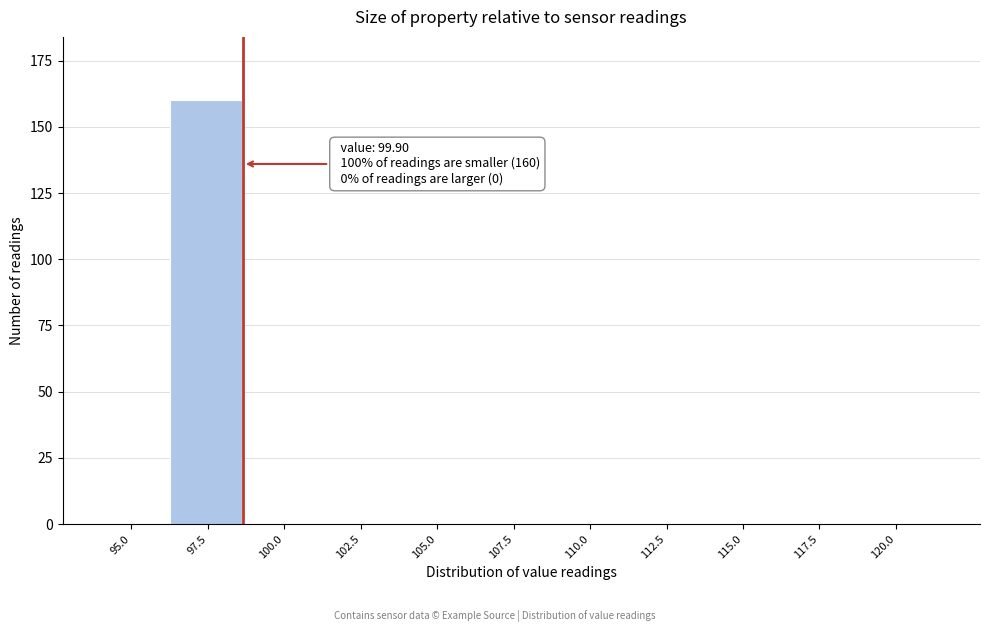

Reading right to left, transcribe all the data shown in this chart.

120.0=0	117.5=0	115.0=0	112.5=0	110.0=0	107.5=0	105.0=0	102.5=0	100.0=0	97.5=160	95.0=0